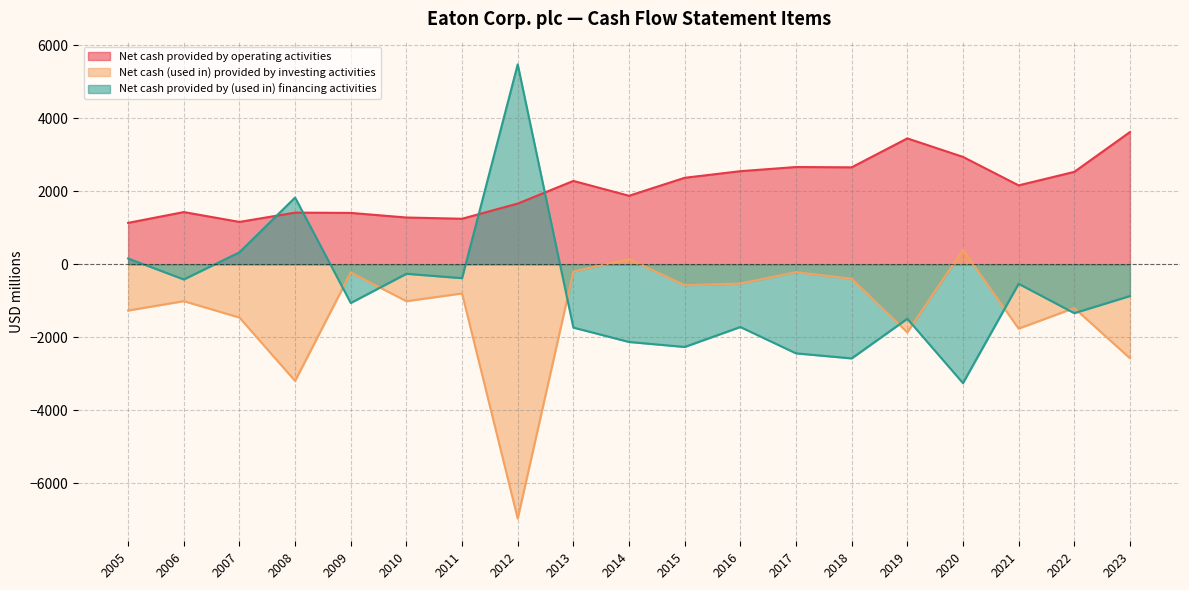

At which category does the chart reach its peak across all series?

2012